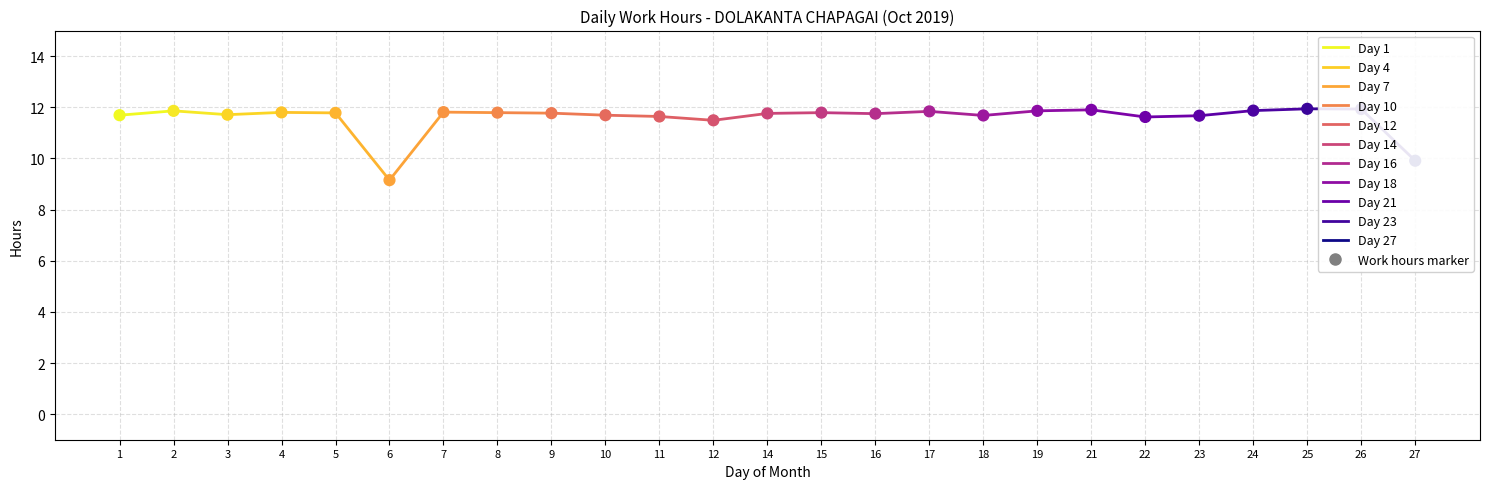

Which has a higher value, 3 or 17?

17